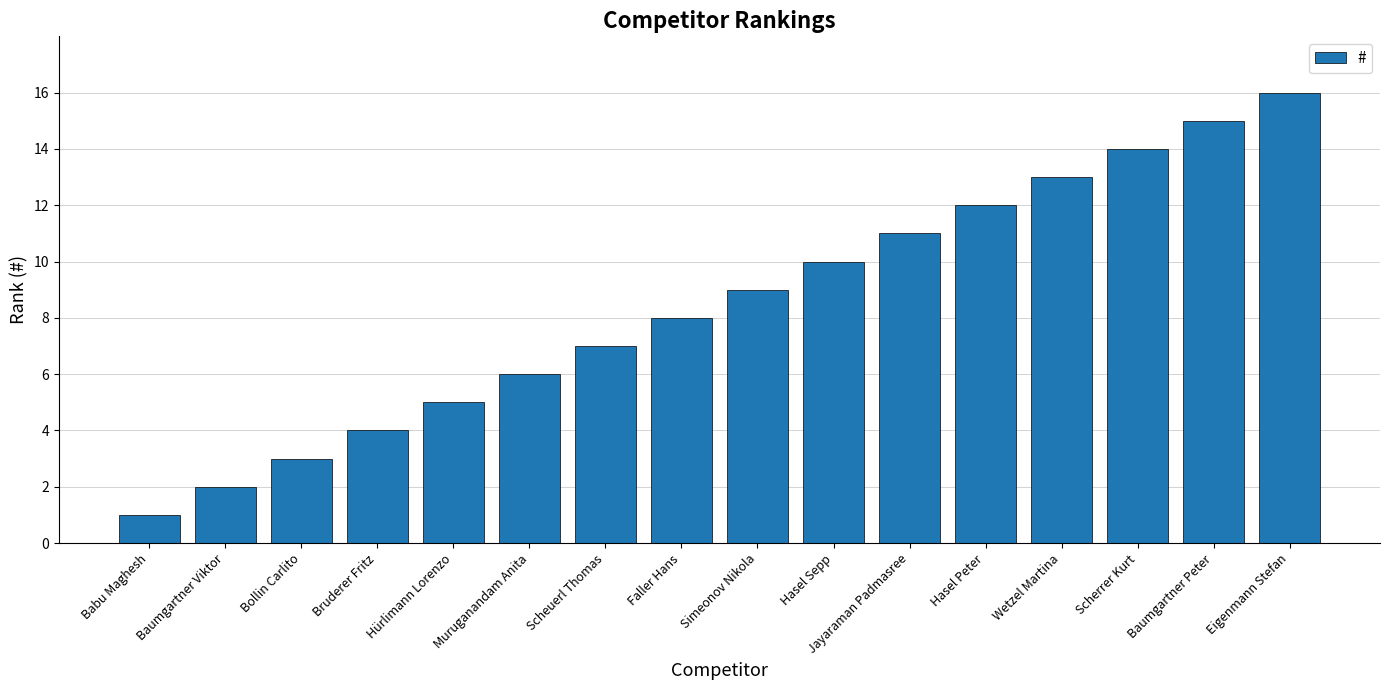

What is the greatest value displayed?

16